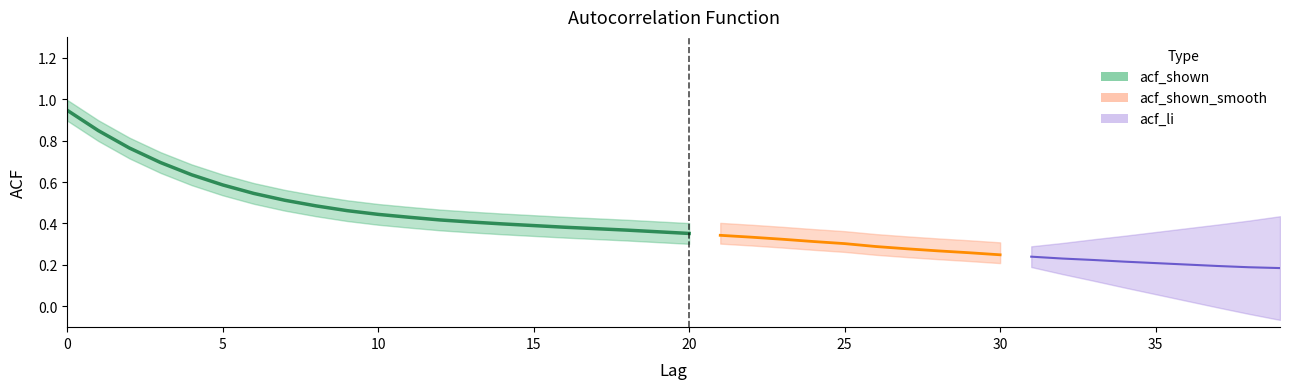

The value of acf_shown at 9 is 0.5. True or false?

True